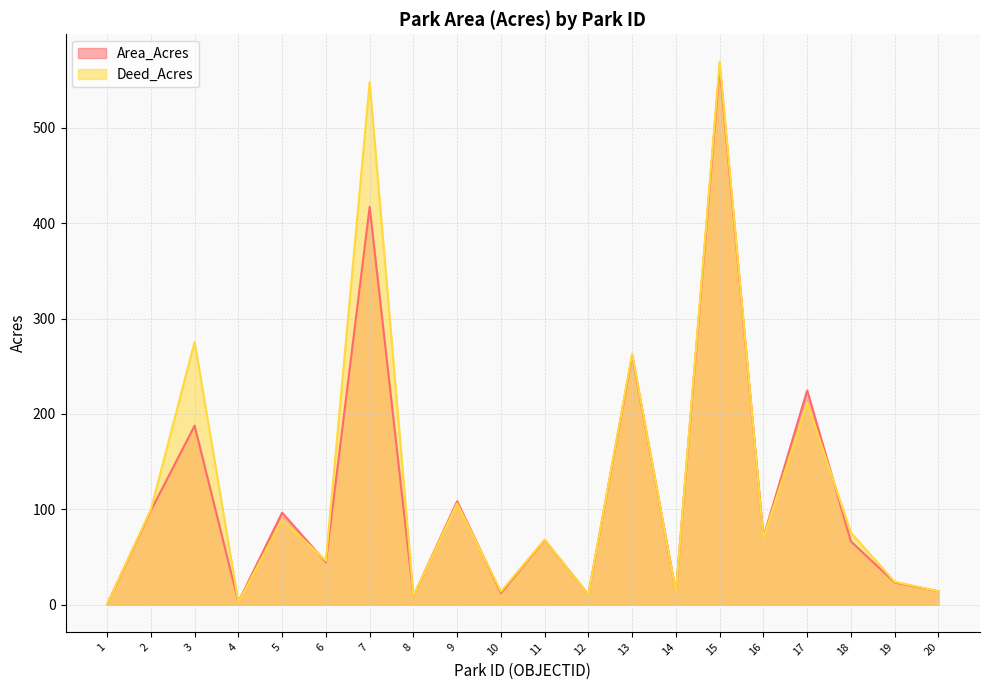

What is the value of the Deed_Acres point at the 20th from the left?

14.1